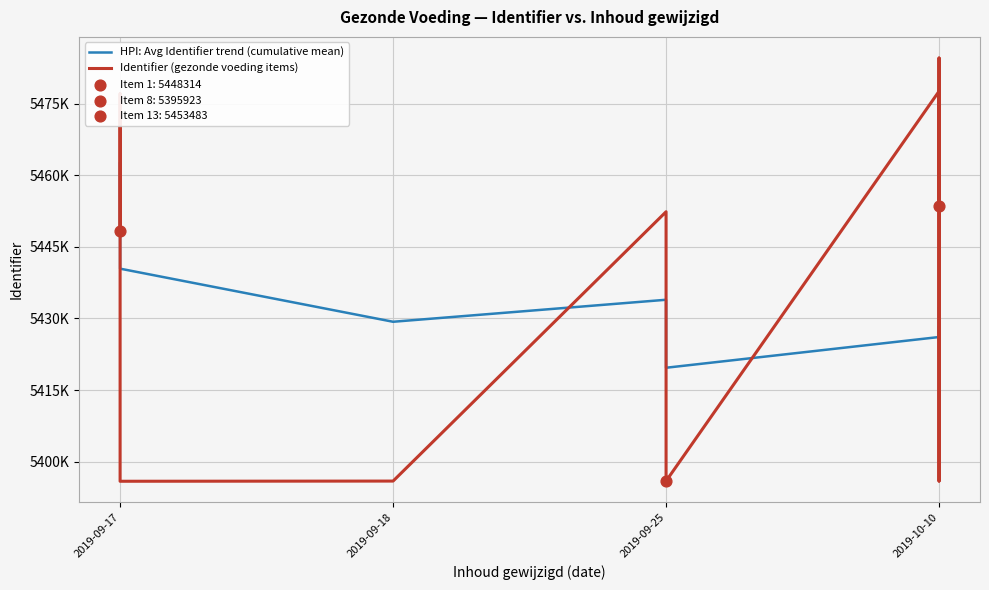

What are all the series names shown in the legend?

HPI: Avg Identifier trend (cumulative mean), Identifier (gezonde voeding items)